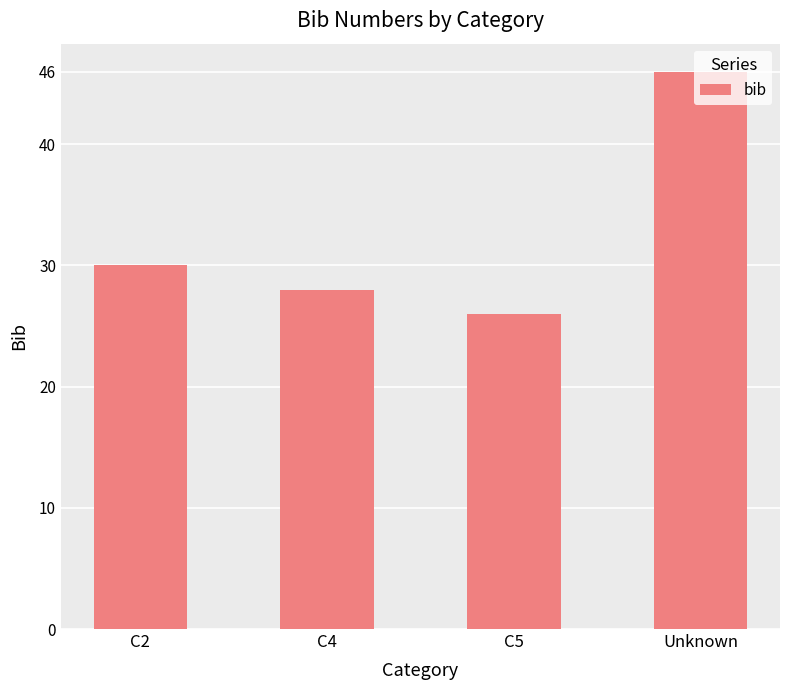

What is the change in value from C2 to C5?

-4